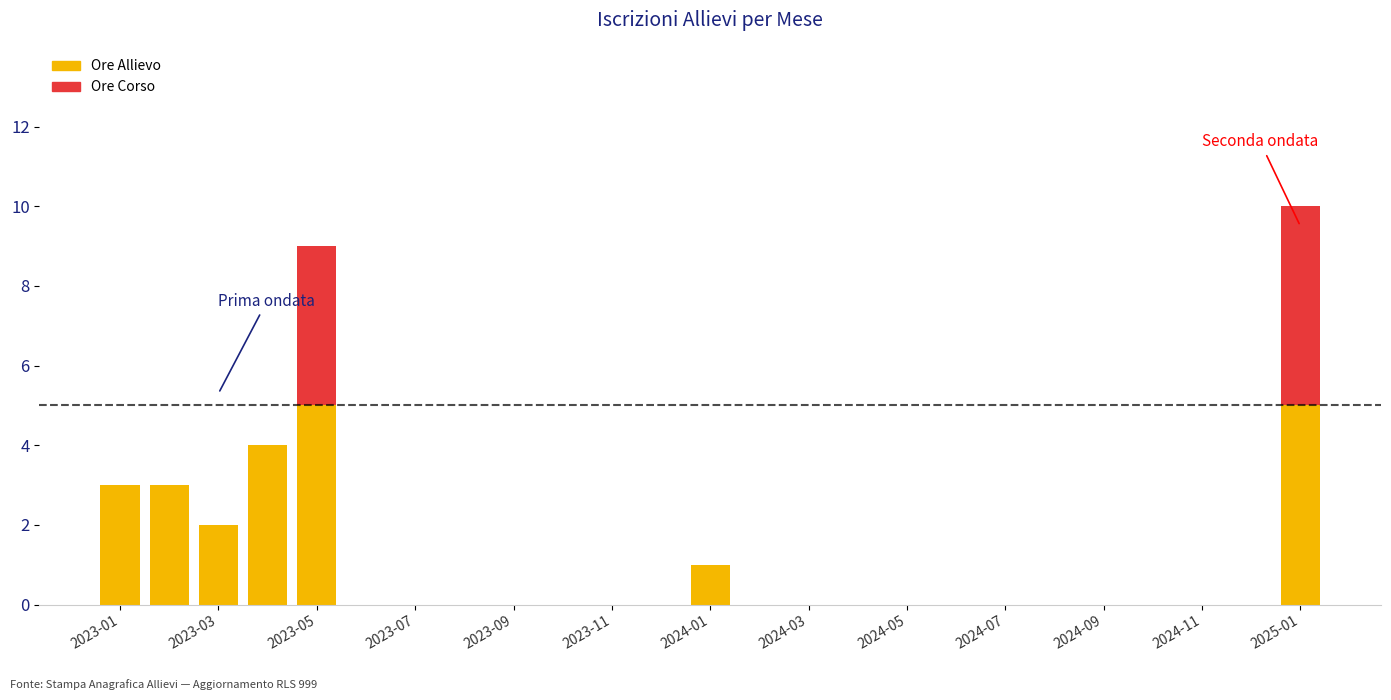

What is the highest value of the Ore Allievo series?

5